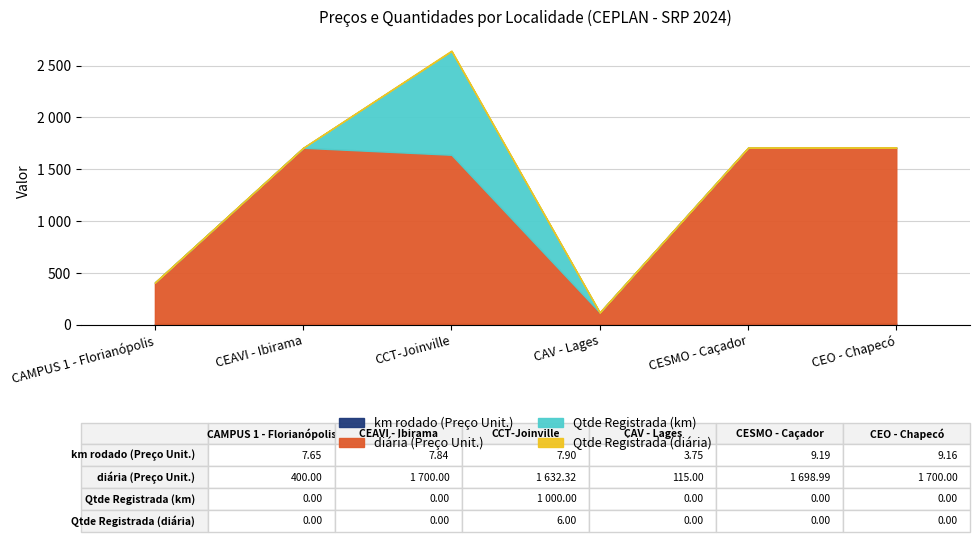

At which label is diária (Preço Unit.) closest to 907?

CAMPUS 1 - Florianópolis